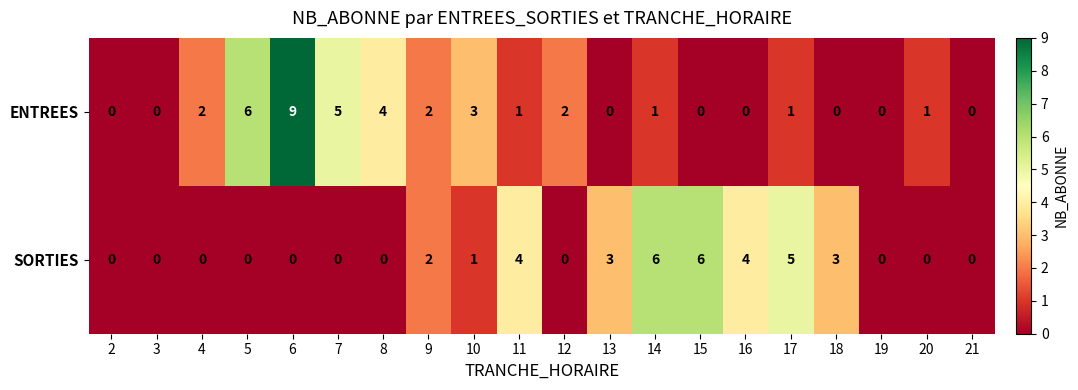

Is it true that ENTREES equals 2 at 4?

True